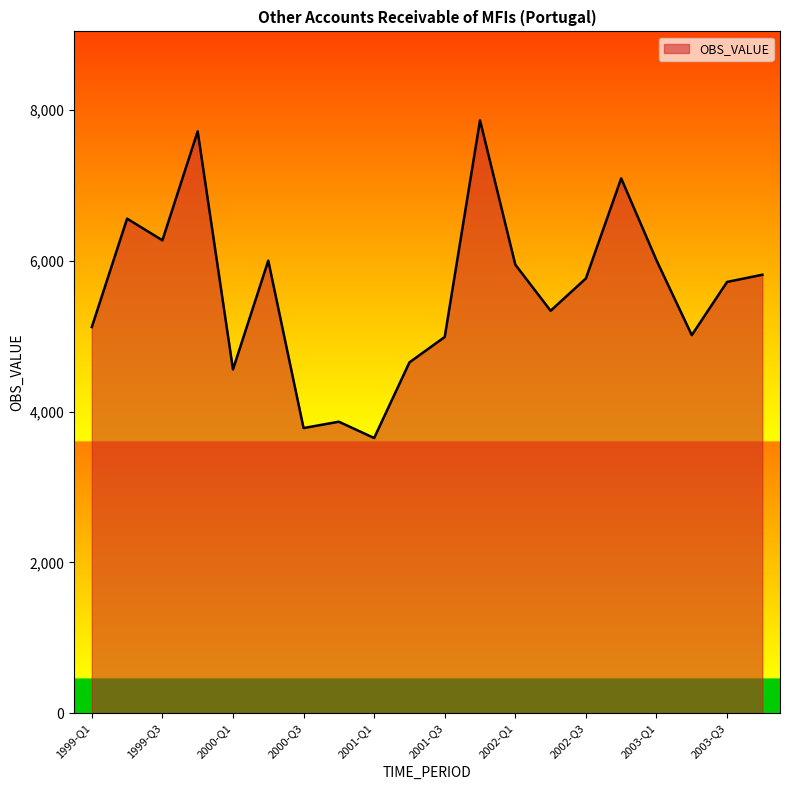

What is the maximum value shown in the chart?

7863.8